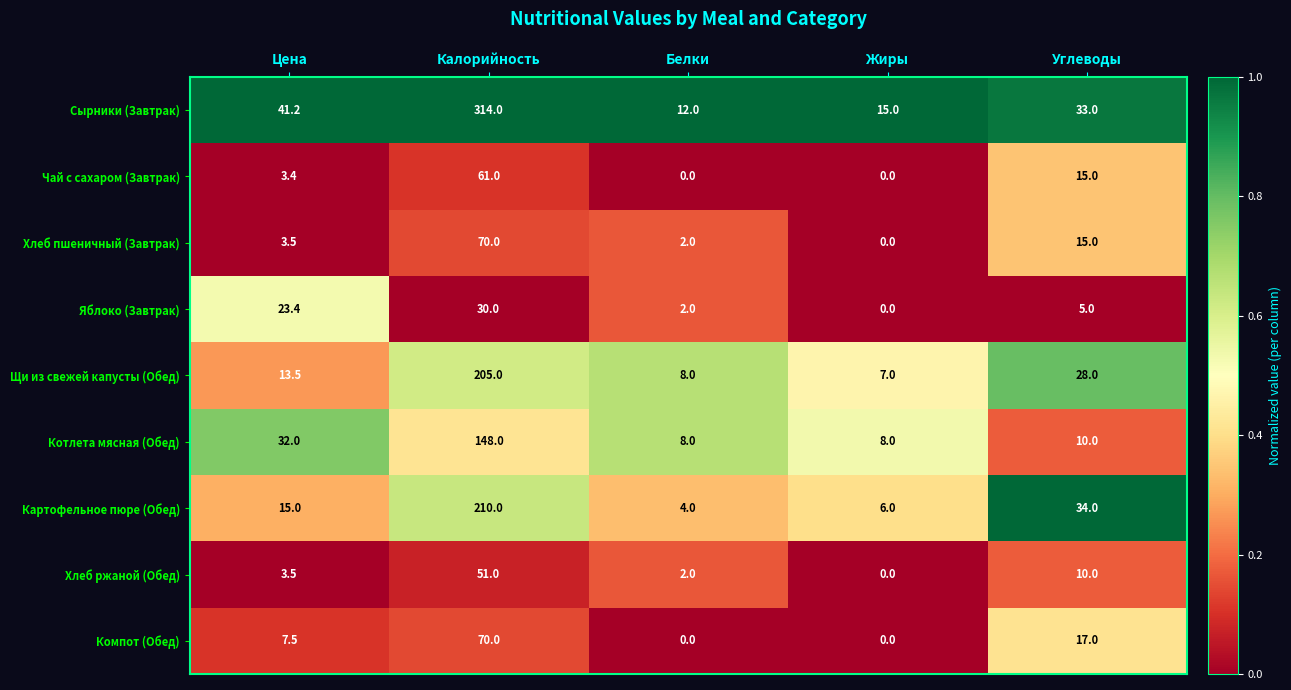

The Чай с сахаром (Завтрак) series shows 38.7 at Калорийность. True or false?

False